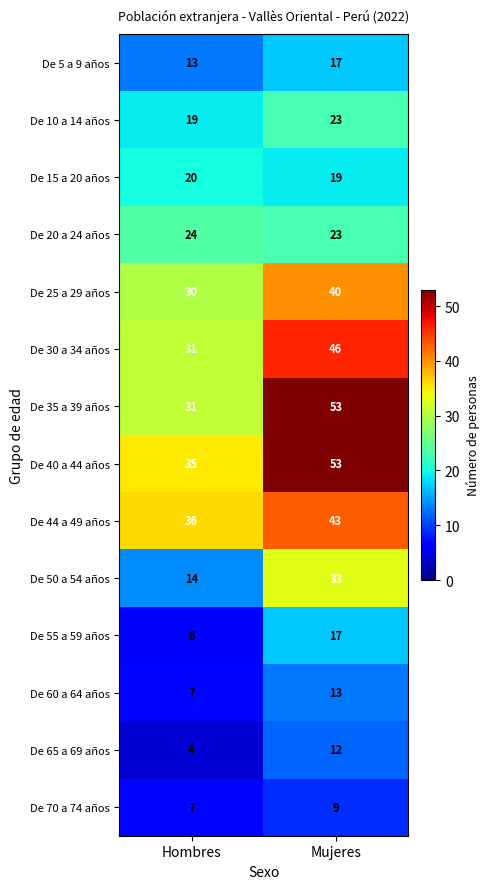

Reading left to right, transcribe all the data shown in this chart.

De 5 a 9 años: 13	17
De 10 a 14 años: 19	23
De 15 a 20 años: 20	19
De 20 a 24 años: 24	23
De 25 a 29 años: 30	40
De 30 a 34 años: 31	46
De 35 a 39 años: 31	53
De 40 a 44 años: 35	53
De 44 a 49 años: 36	43
De 50 a 54 años: 14	33
De 55 a 59 años: 6	17
De 60 a 64 años: 7	13
De 65 a 69 años: 4	12
De 70 a 74 años: 7	9